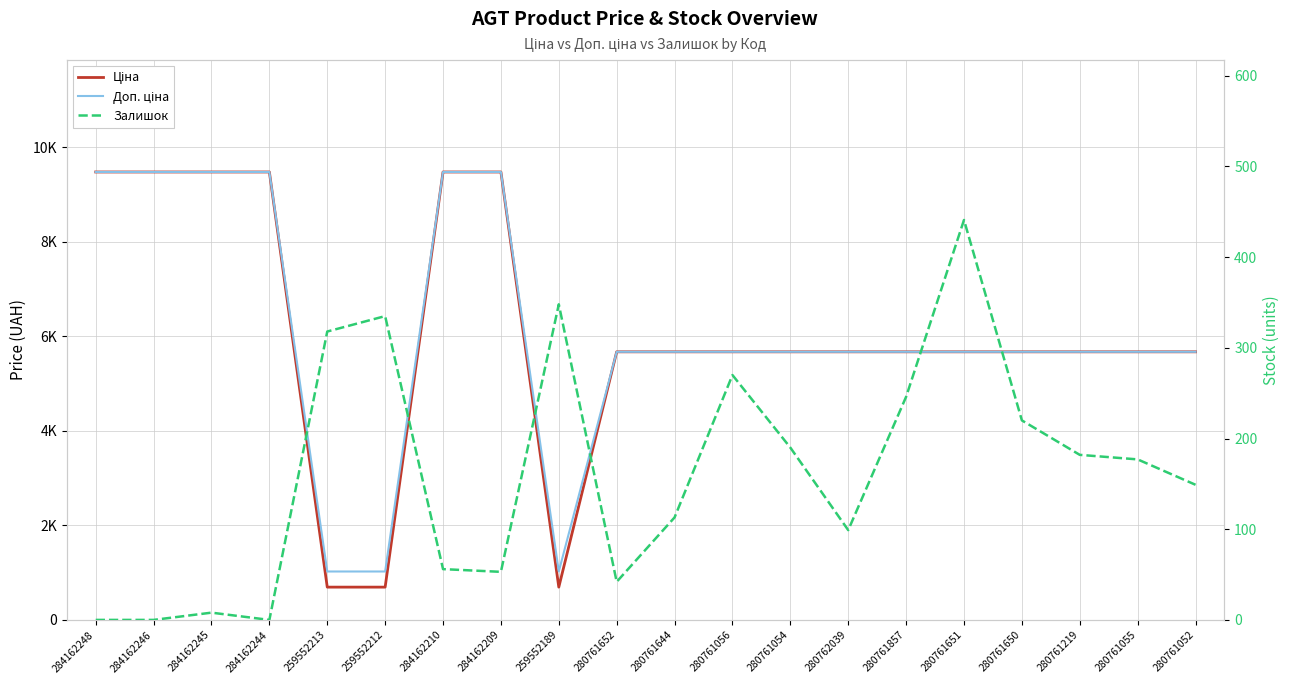

What is the value of the Доп. ціна point at the 19th from the left?

5673.8